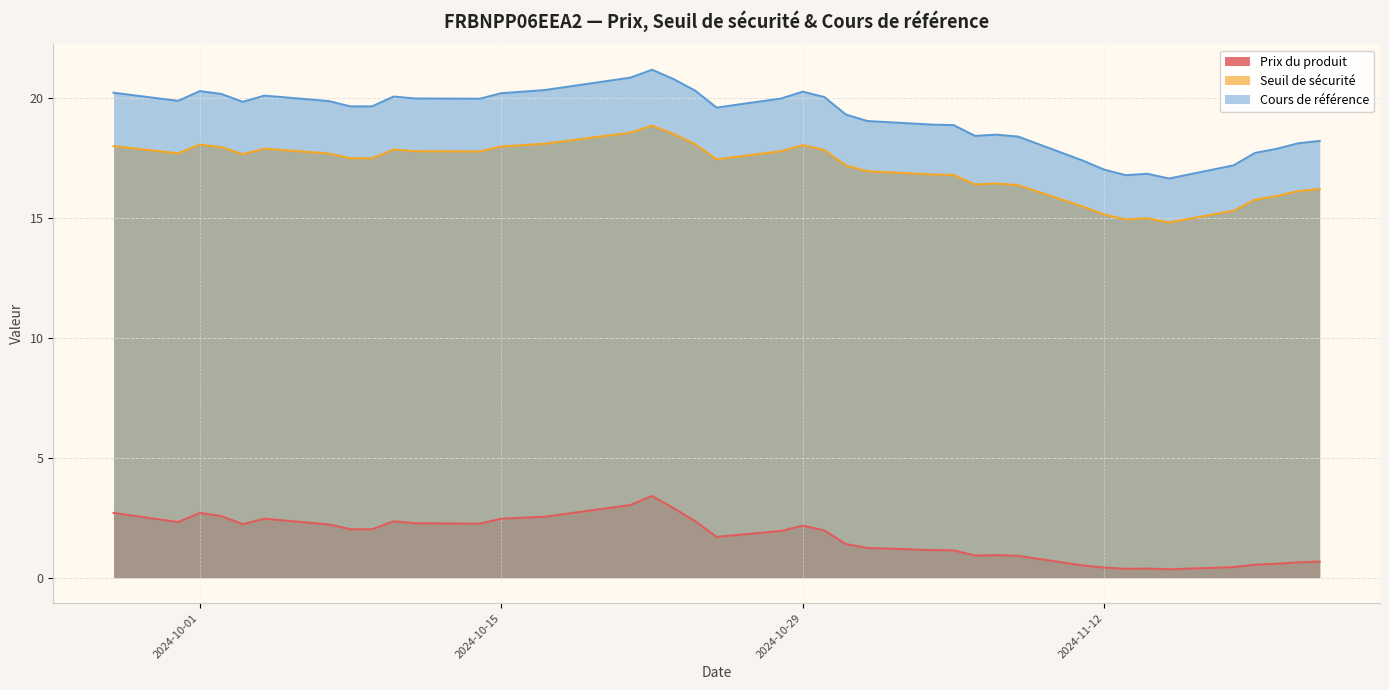

Does the chart have visible grid lines?

Yes